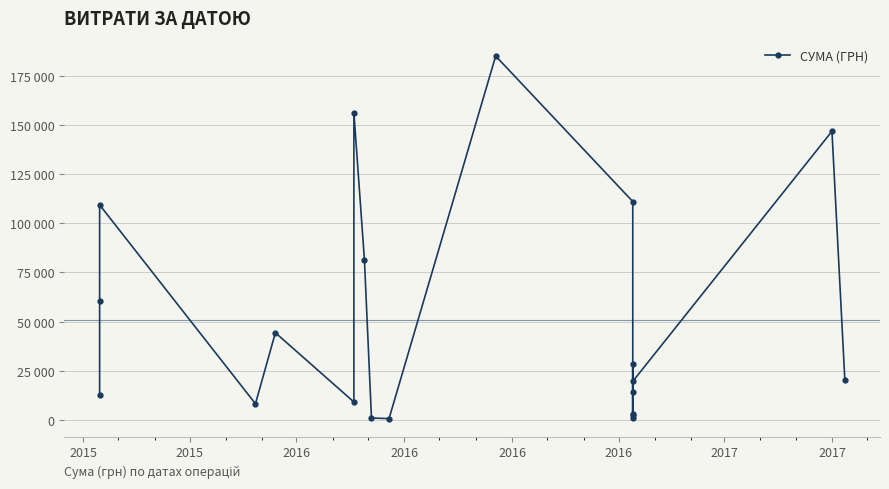

Is it true that the value at 2017 is 30296.7?

False